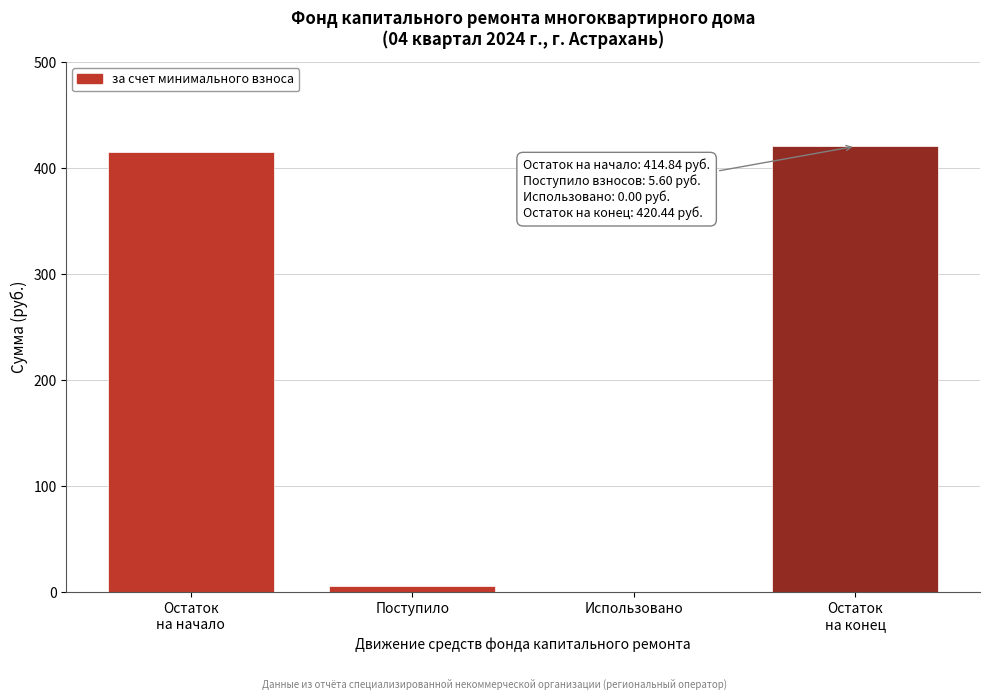

What is the sum of all values?

840.9